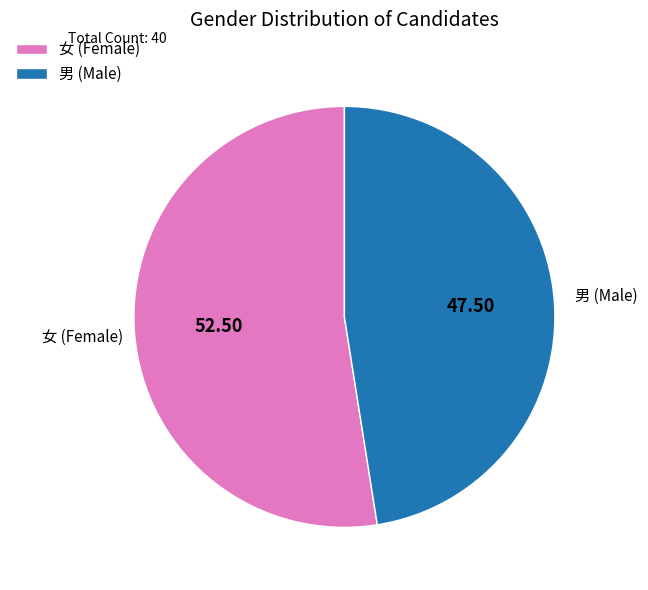

Which category has the biggest portion of the pie?

女